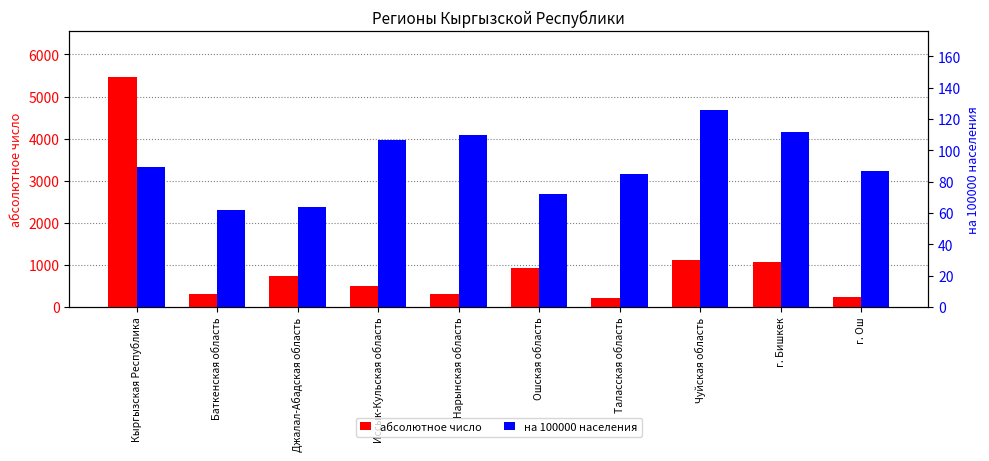

What is the spread (max minus min) of values at Баткенская область?

247.8